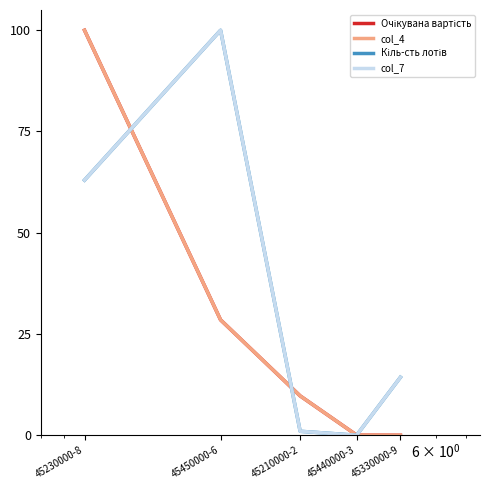

At which category is the sum across all series the highest?

45230000-8